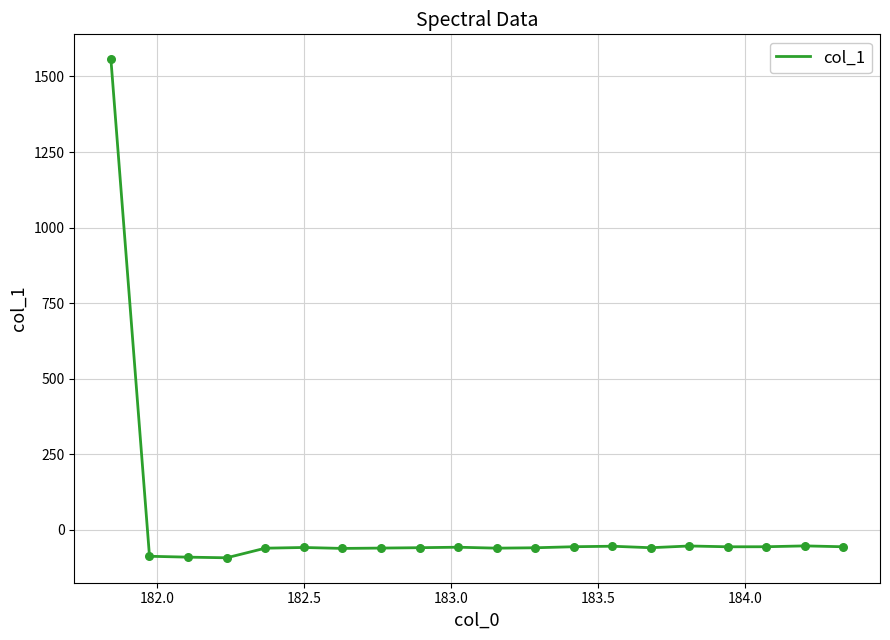

What is the greatest value displayed?

1556.9